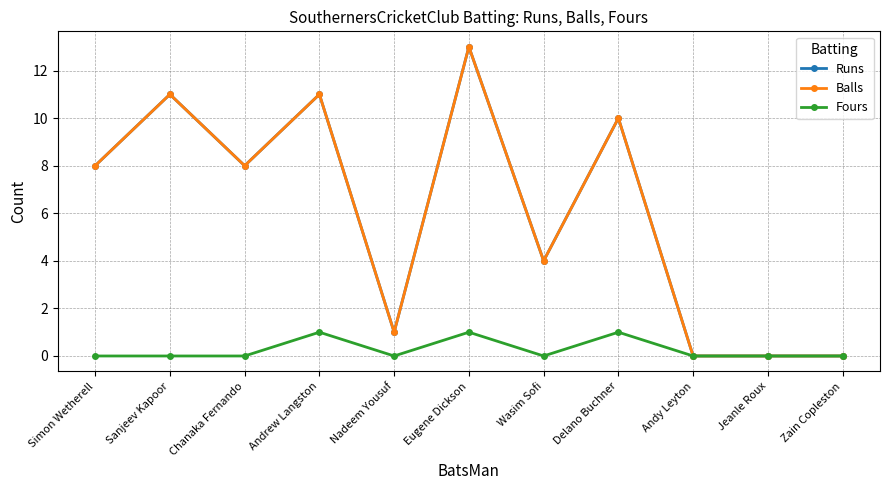

Where is Balls nearest to the value 6?

Simon Wetherell